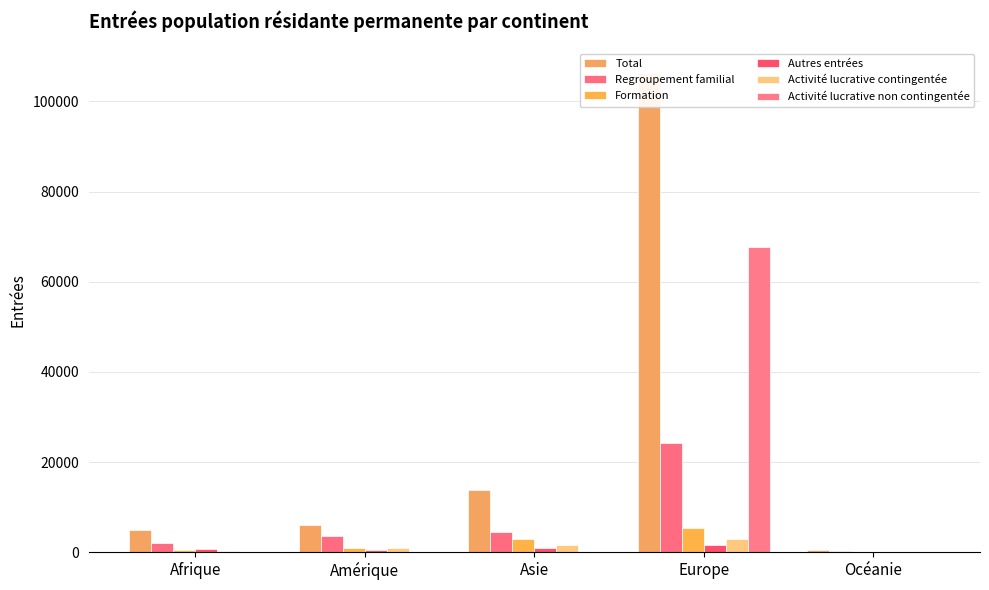

How many series are shown in this chart?

6